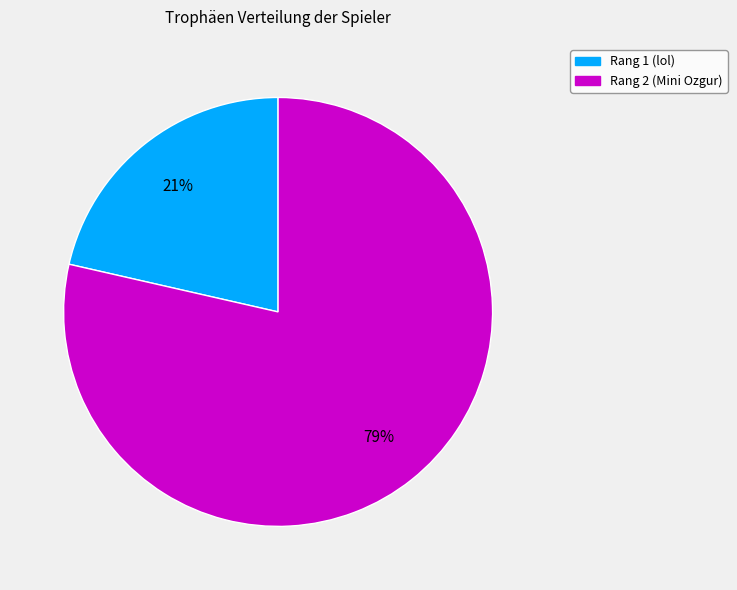

Does Rang 1 (lol) account for over 50% of the chart?

No